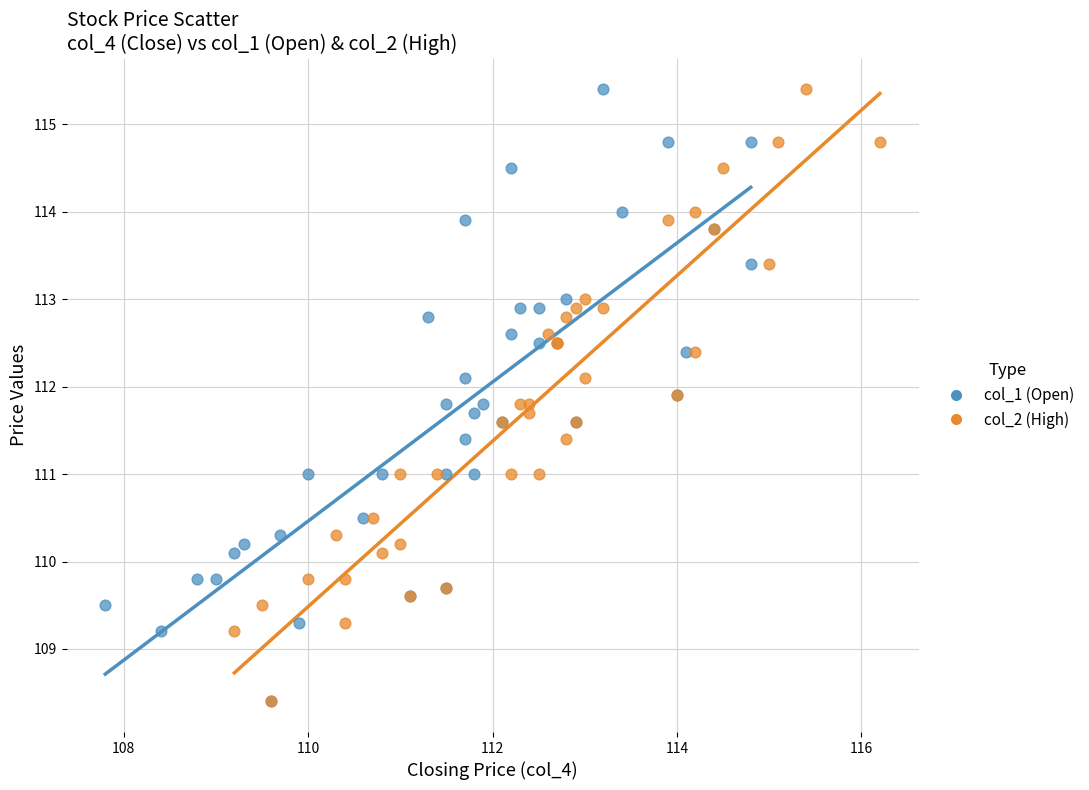

What are all the series names shown in the legend?

col_1 (Open), col_2 (High)